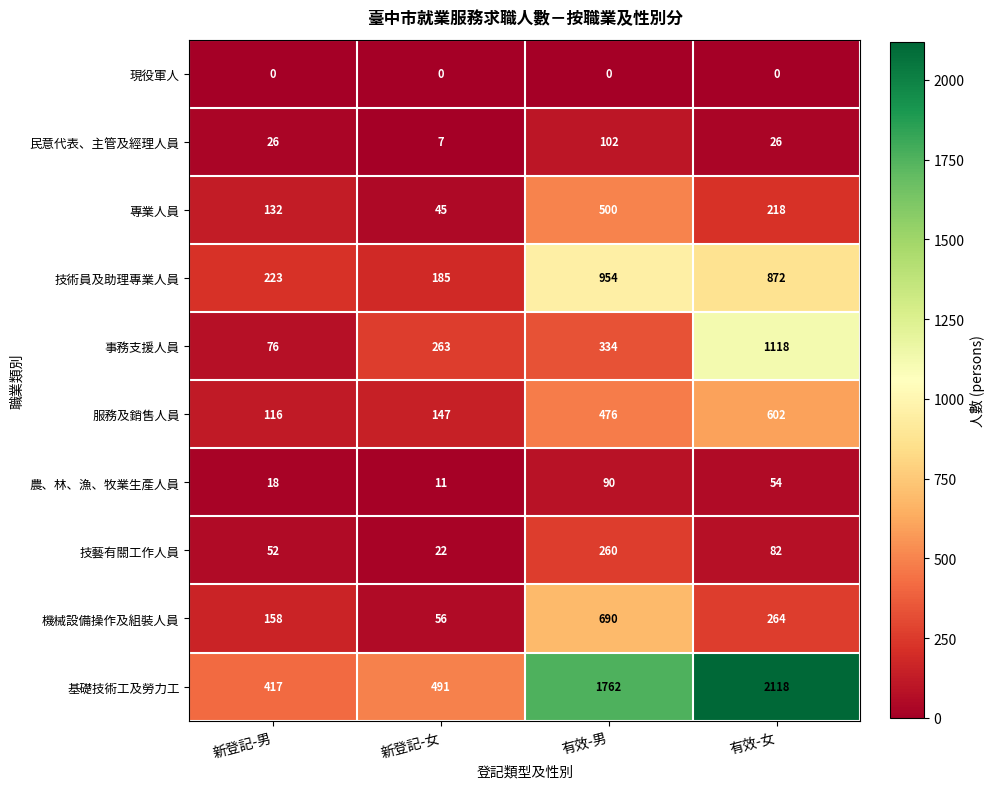

Count the number of categories in the chart.

4